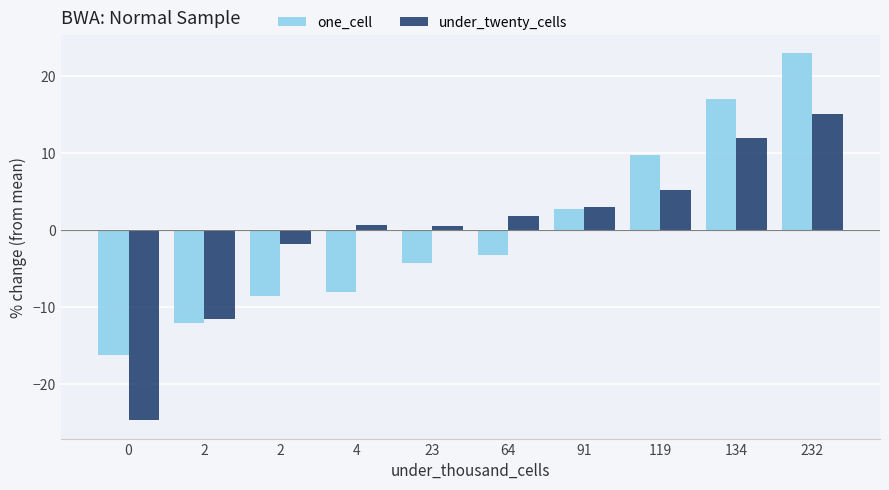

How many values in the one_cell series are below -3?

6